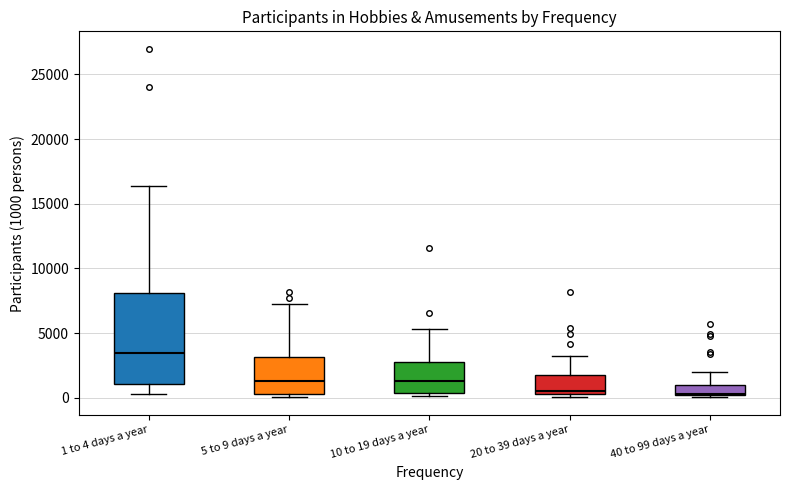

Where is the upper edge of the box for 5 to 9 days a year on the y-axis? The values are not printed on the chart, so give them approximately, as read against the axis.

3000